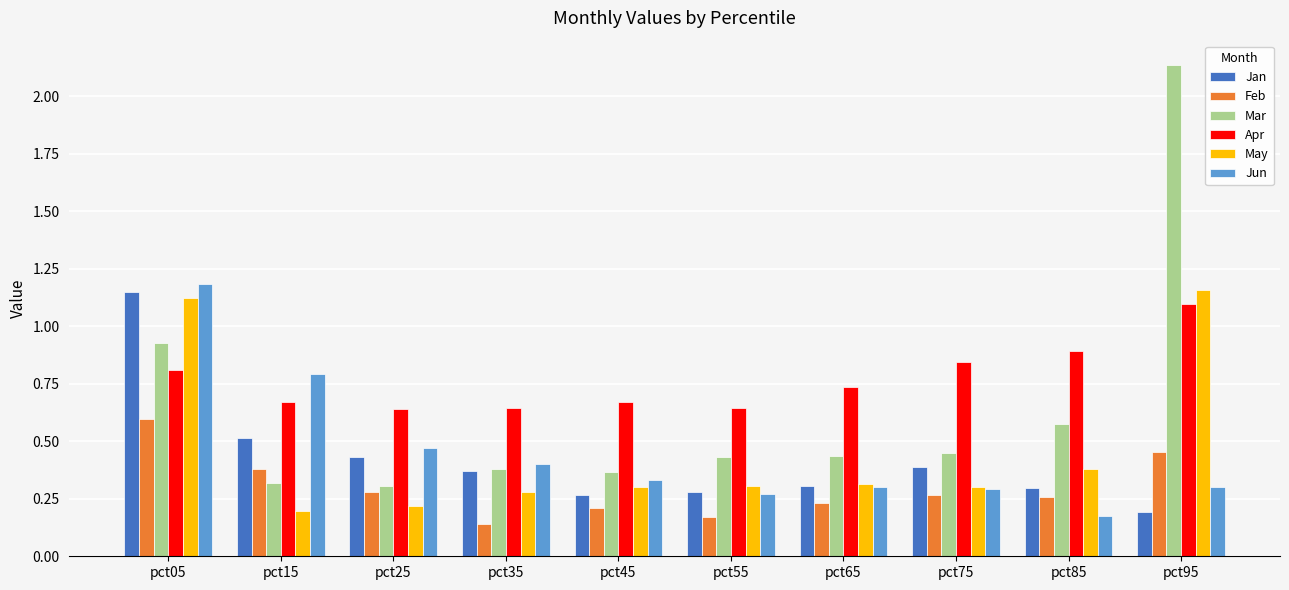

The Jun series shows 0.2 at pct65. True or false?

False